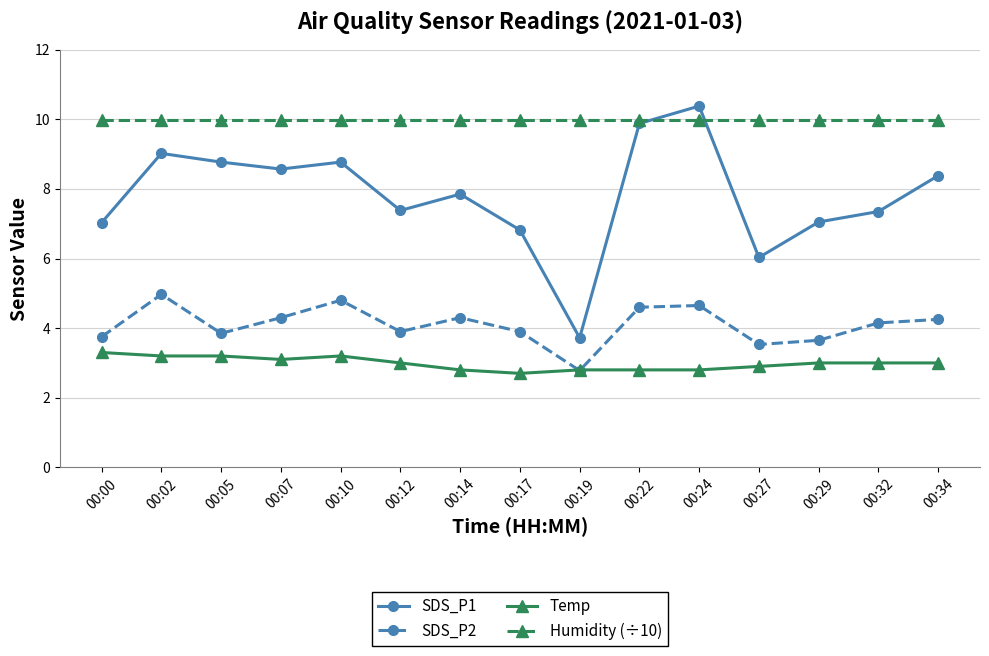

Rank the series by their maximum value, from highest to lowest.

SDS_P1, Humidity (÷10), SDS_P2, Temp